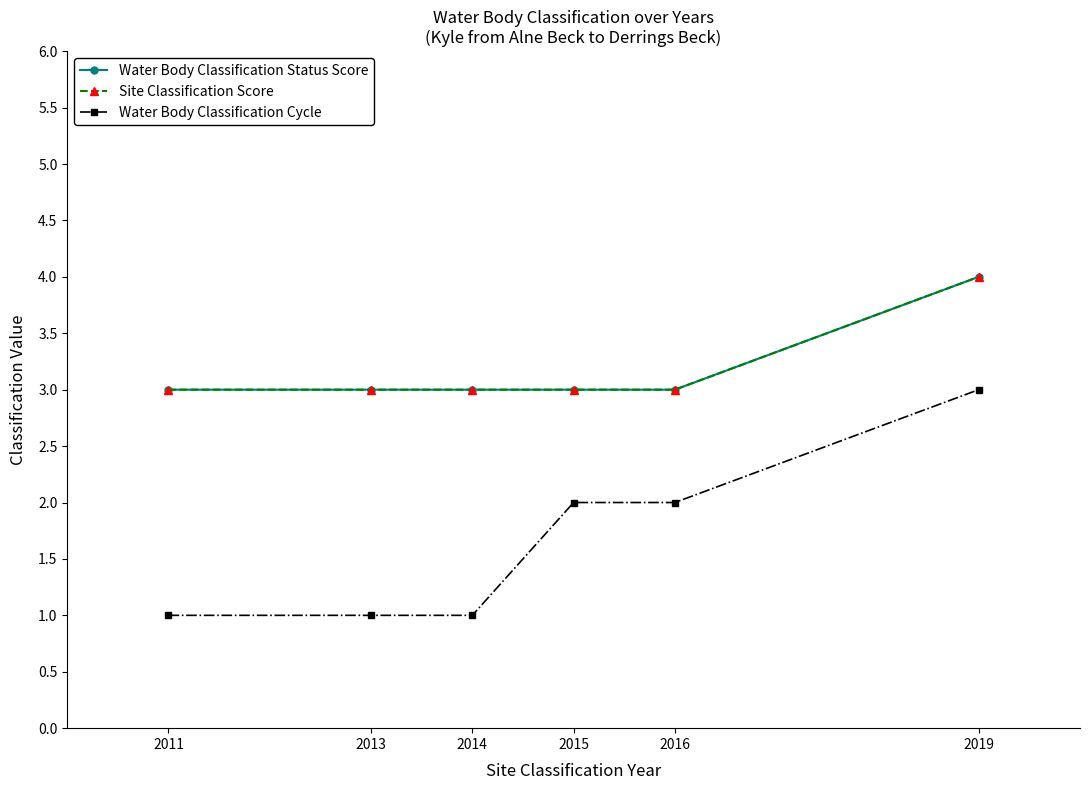

Is this an area chart (filled region under the line)?

No